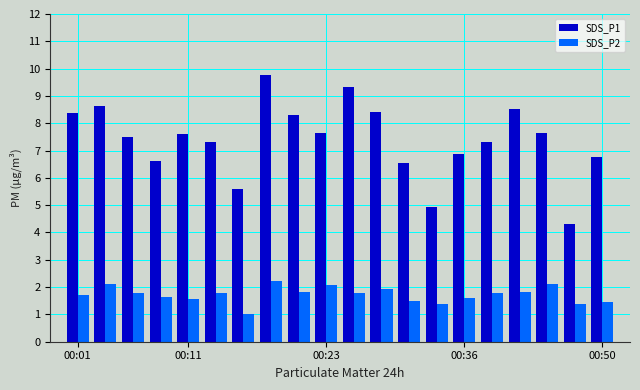

Which series has the widest spread of values?

SDS_P1